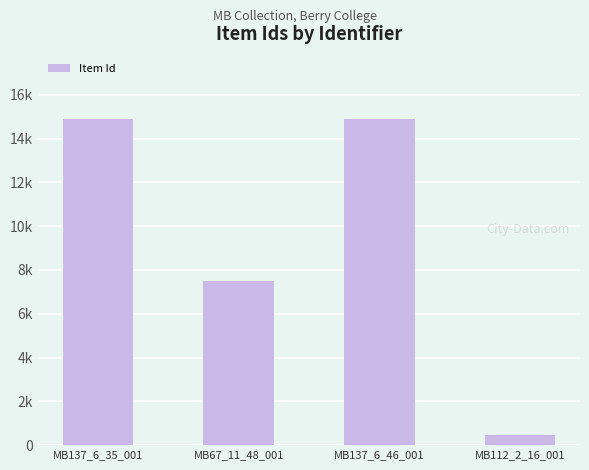

What is the label of the 1st bar from the left?

MB137_6_35_001